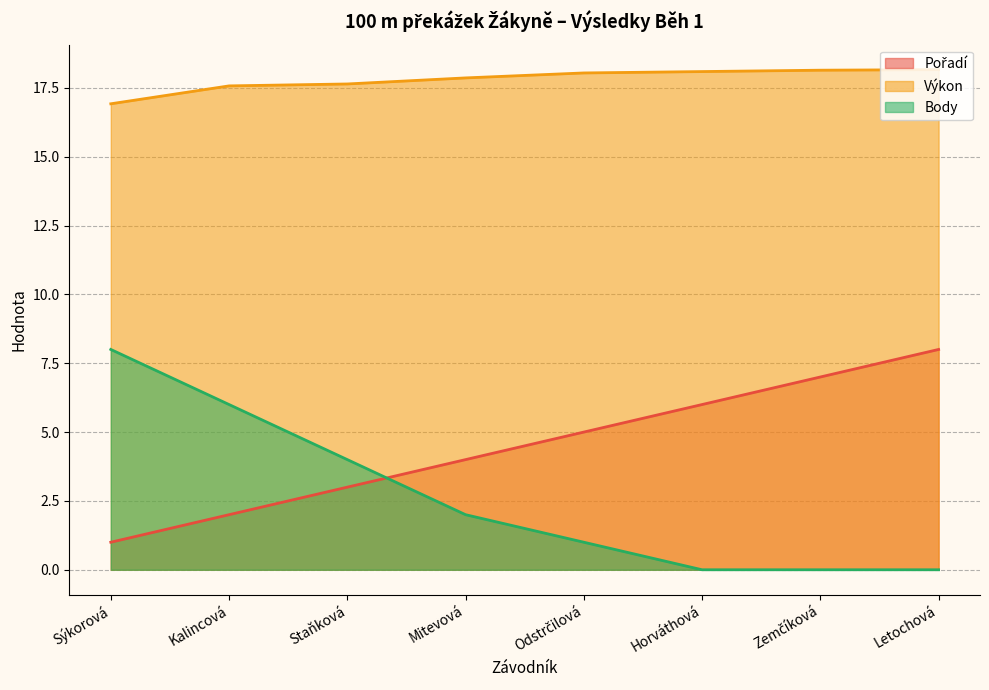

True or false: Výkon has more than 2 interior local peaks.

False